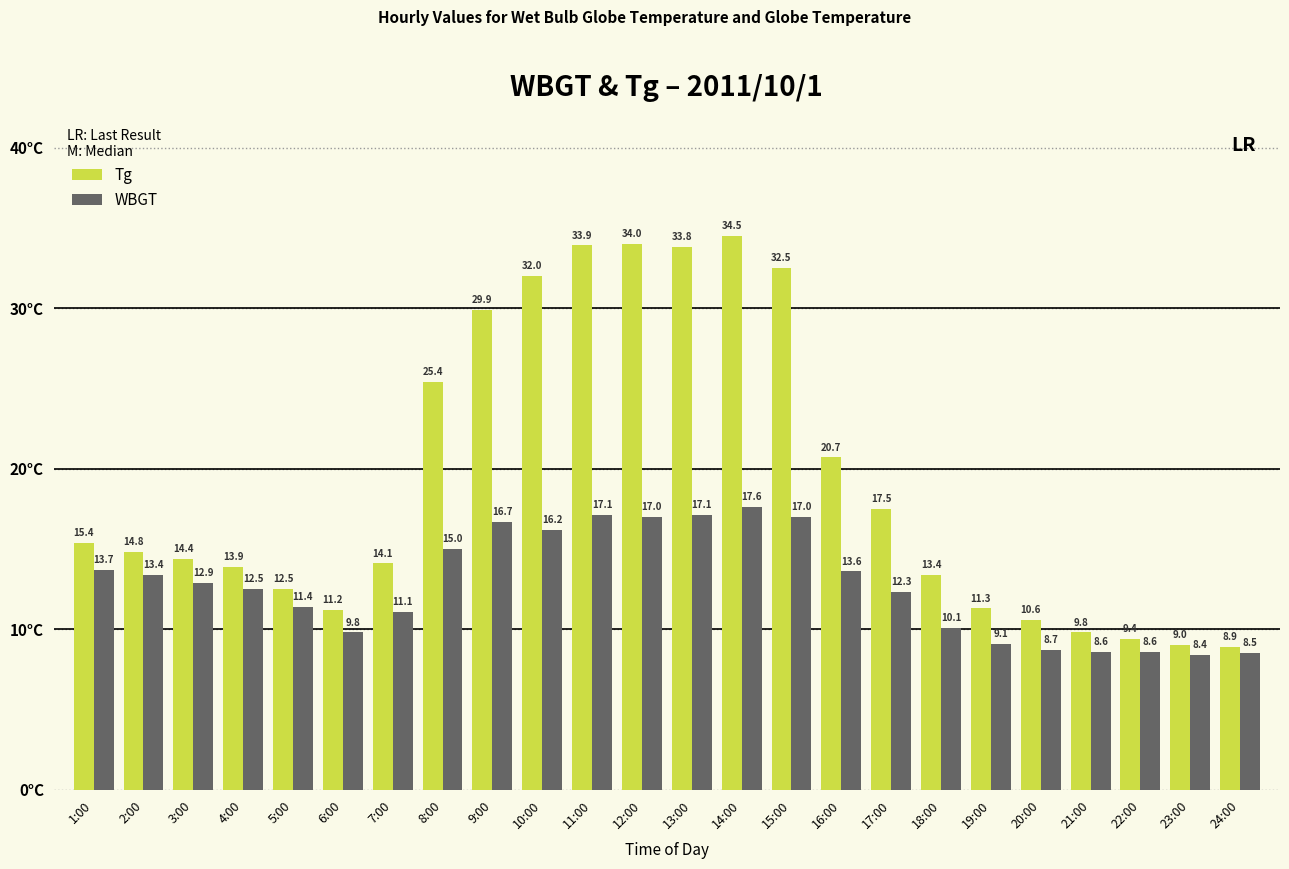

The WBGT series shows 27.5 at 12:00. True or false?

False